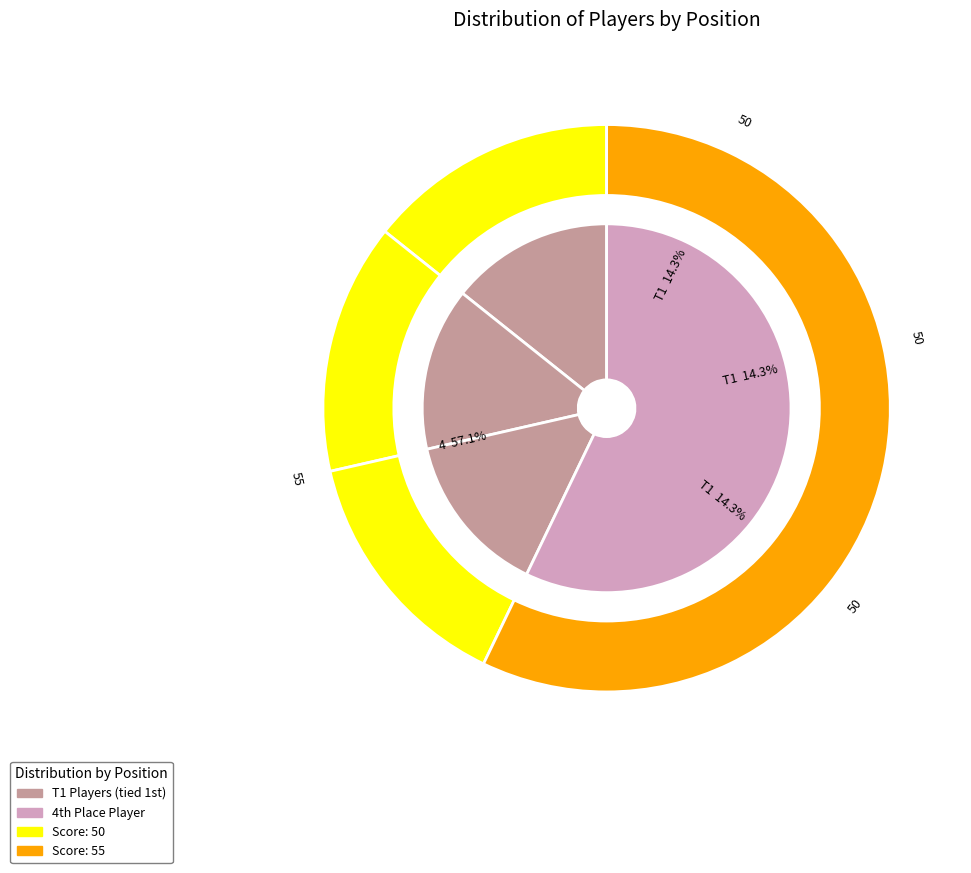

Rank the categories by value from lowest to highest.

T1 (Aaron W Brown & Eliot Cossio), T1 (Ryan Goode & Chad Miller), T1 (Tanner Cripe), 4 (Randy Wade & Kramer Bookman)